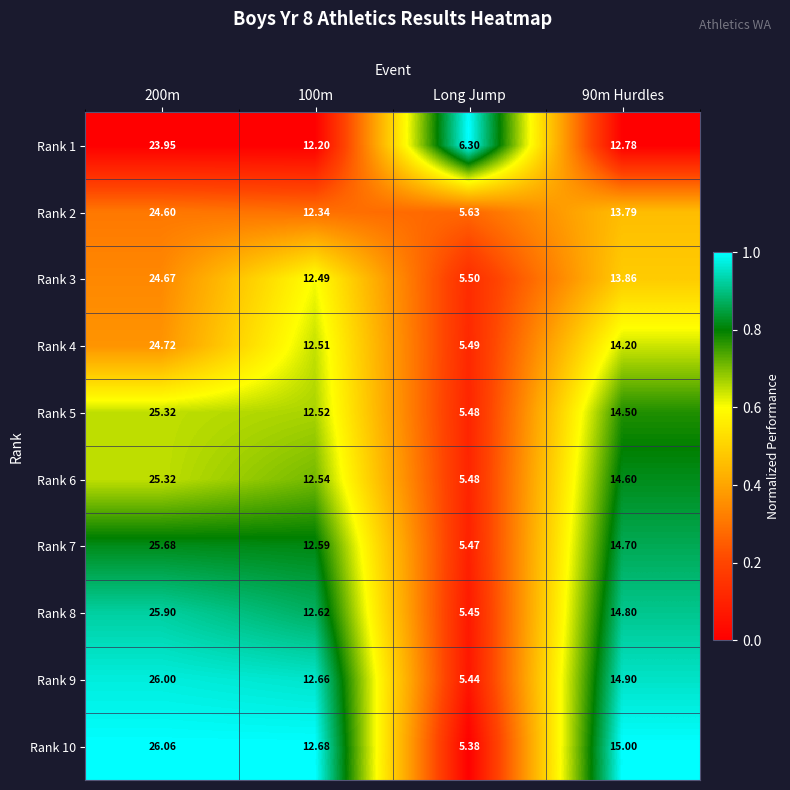

Which category has the lowest value in the Rank 5 series?

Long Jump